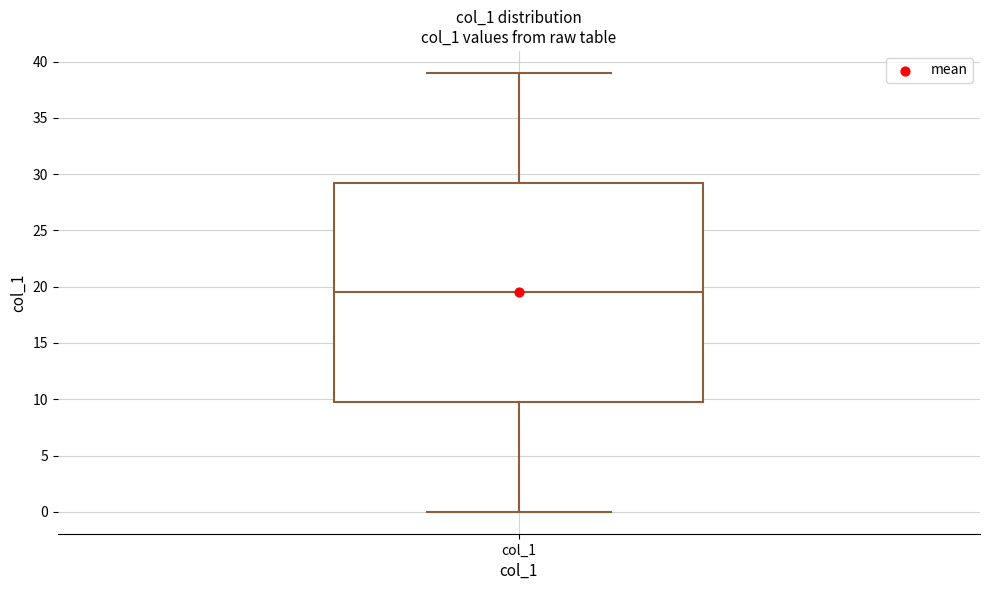

Transcribe this box plot: give where the median line is, the range the box spans, and where the two whiskers end, as read against the y-axis. The values are not printed on the chart, so give them approximately, as read against the axis.

median 19.5, box 10.0 to 29.5, whiskers 0.0 to 39.0